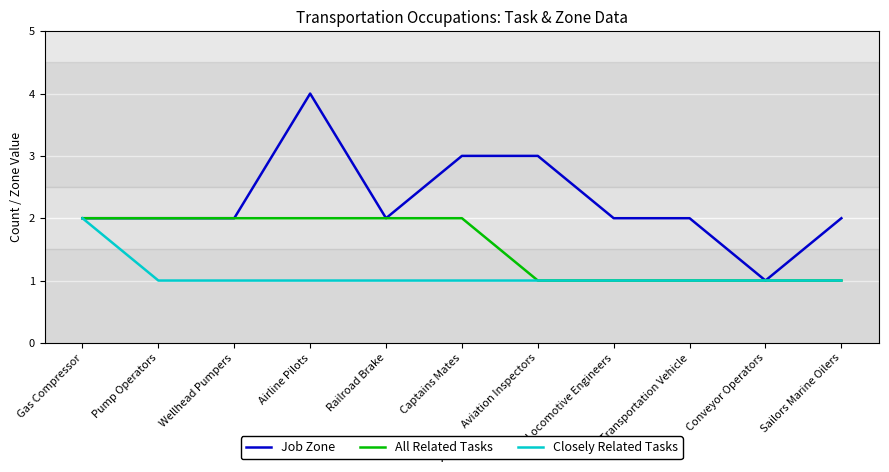

What is the total value across all series at Aviation Inspectors?

5